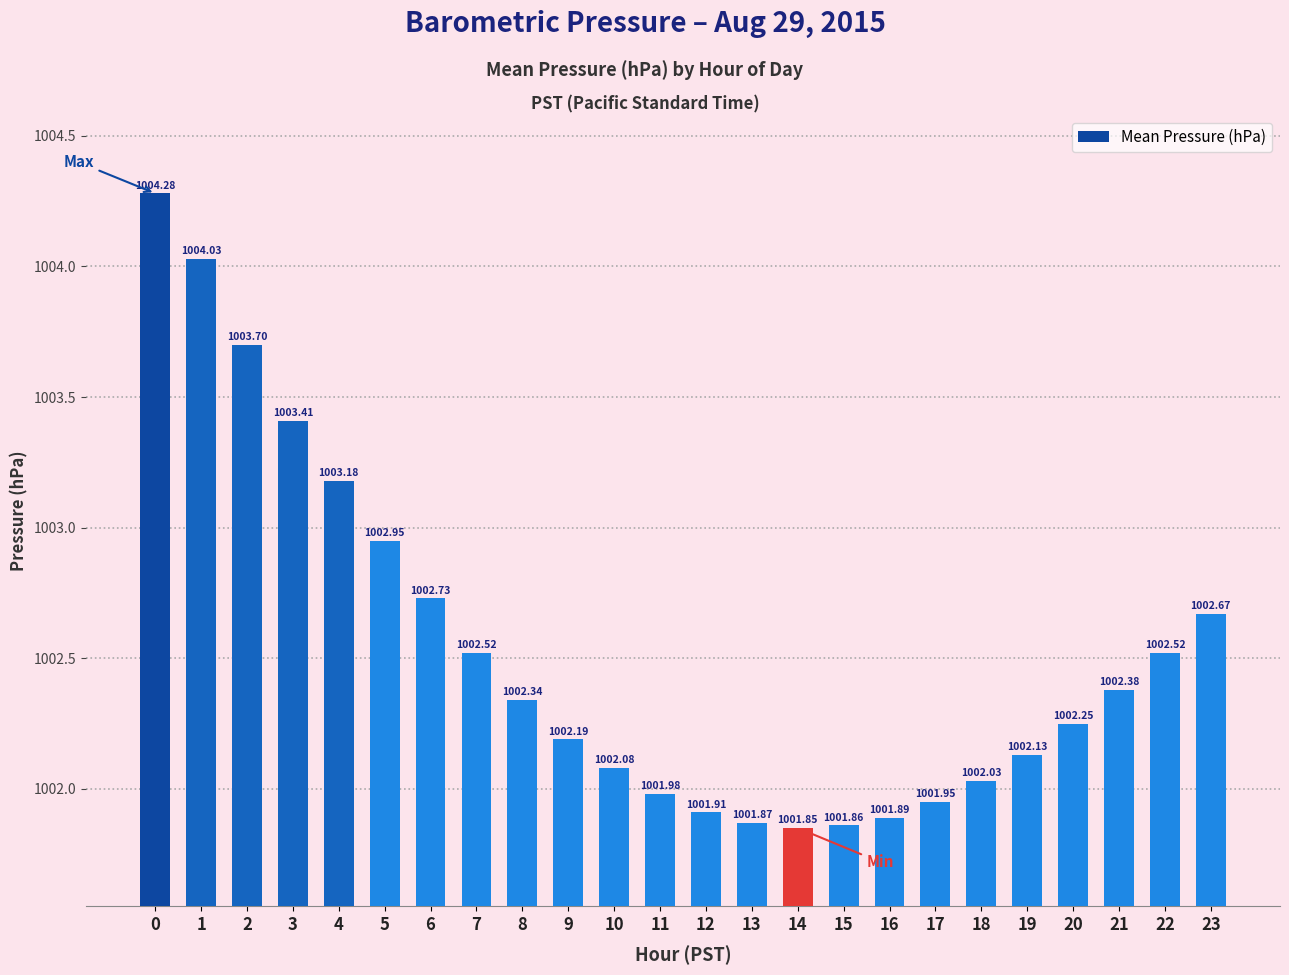

What is the difference between the second highest and minimum values?

2.2